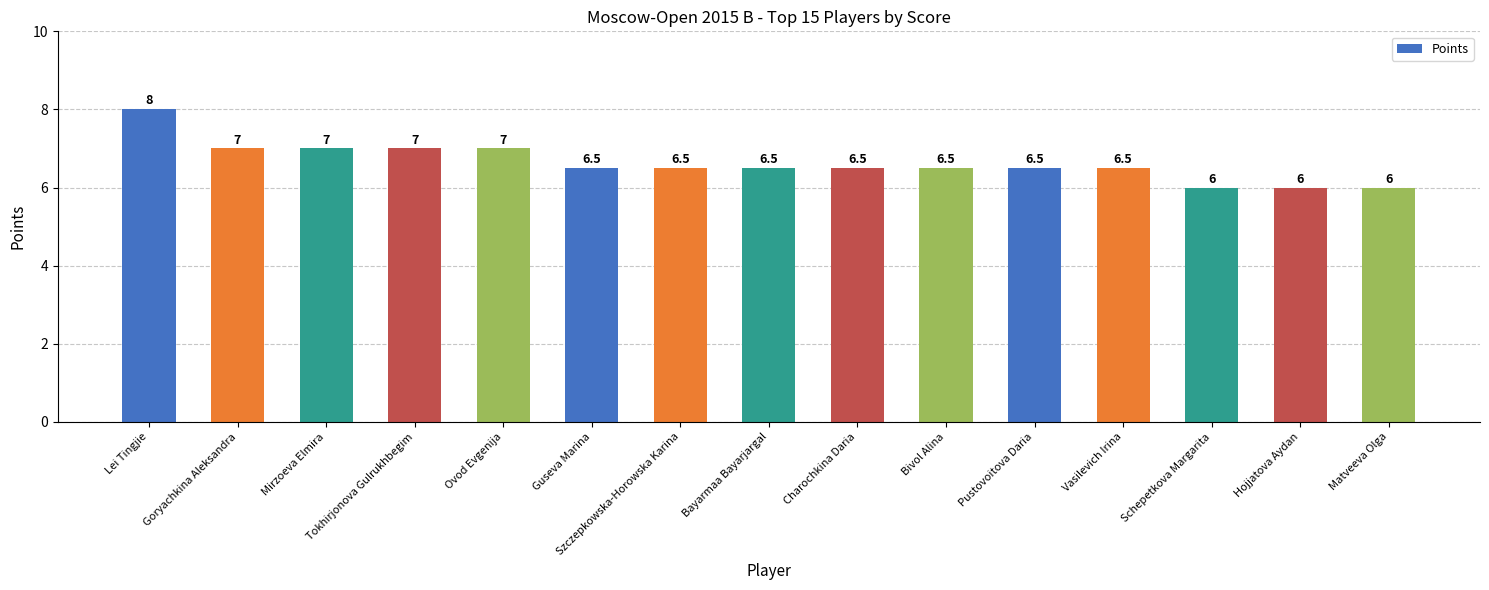

At which category does the chart reach its peak across all series?

Lei Tingjie